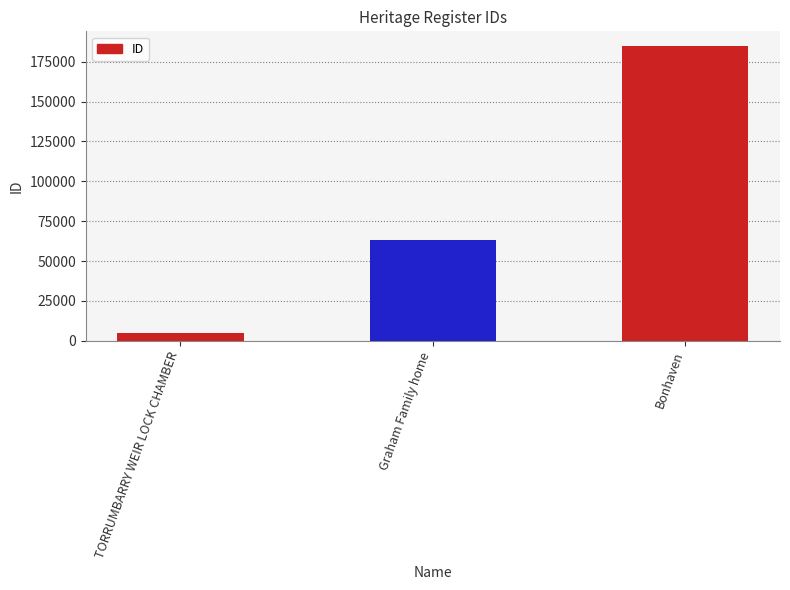

Reading left to right, transcribe all the data shown in this chart.

4624	63134	184808